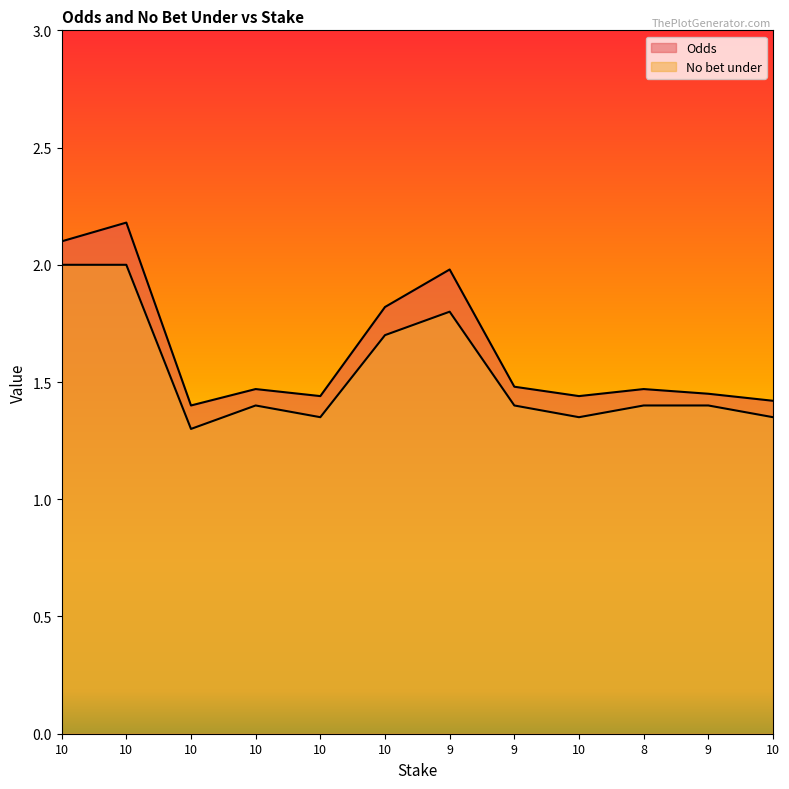

True or false: No bet under and Odds cross at least once.

False